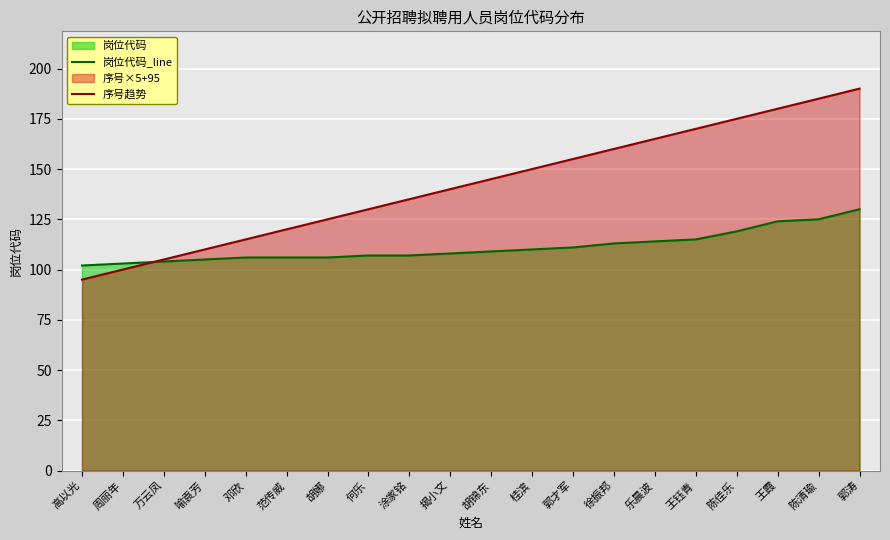

What is the greatest value displayed?

190